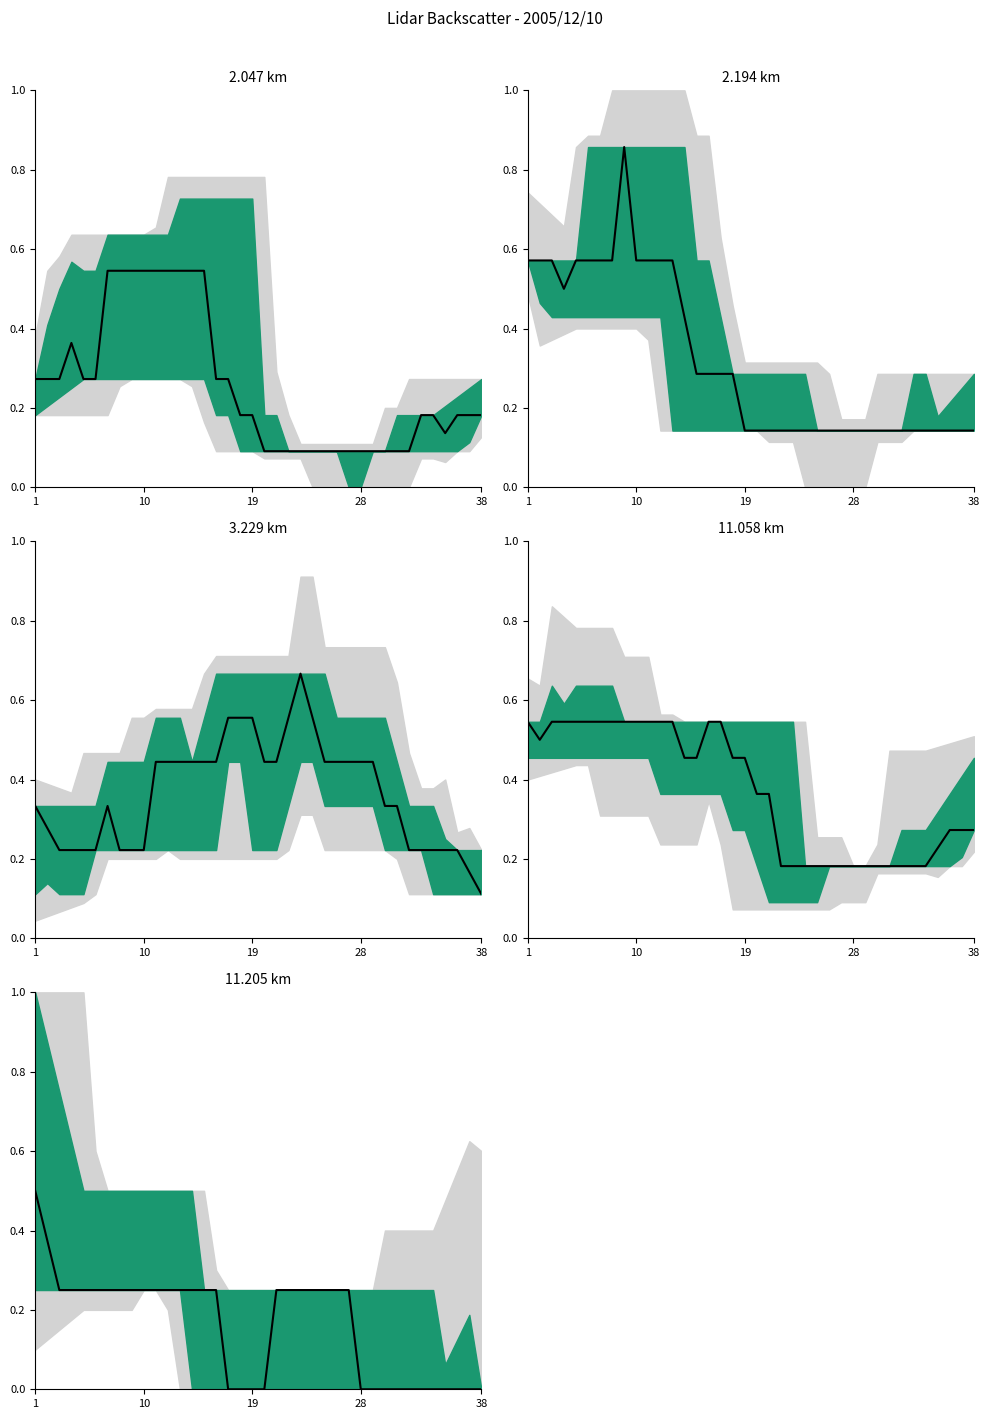

Count the values in the range 0 to 1.

38